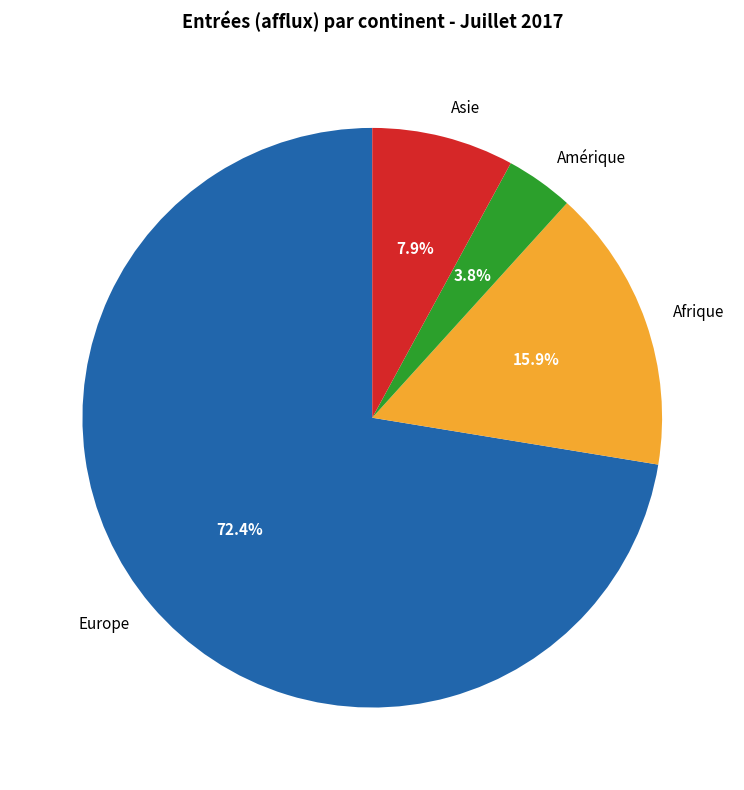

Rank the categories by value from highest to lowest.

Europe, Afrique, Asie, Amérique